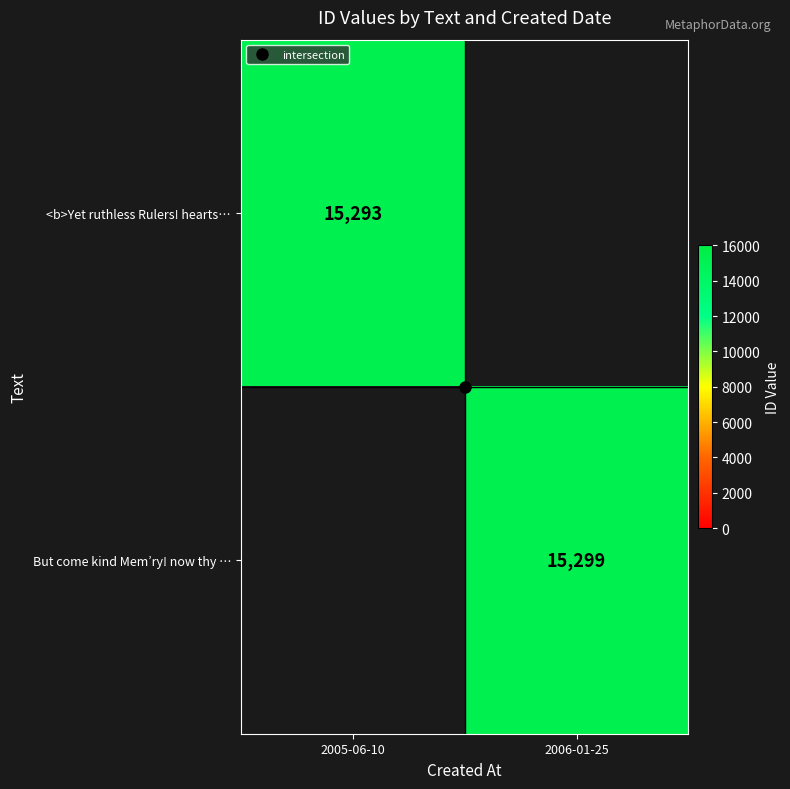

Which series has the largest range (max minus min)?

<b>Yet ruthless Rulers! hearts…